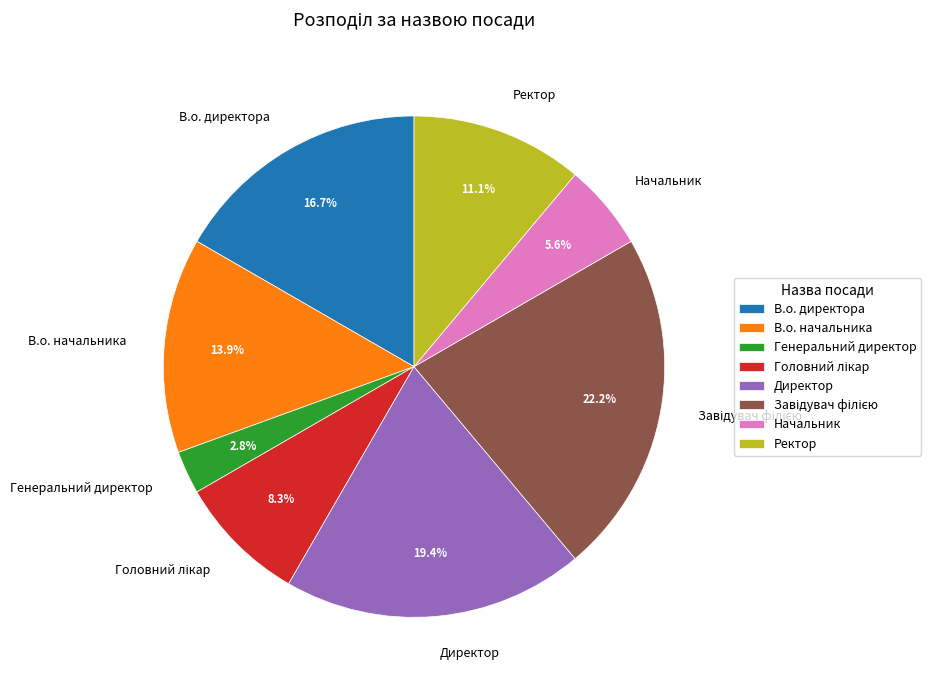

Which slice is the smallest?

Генеральний директор